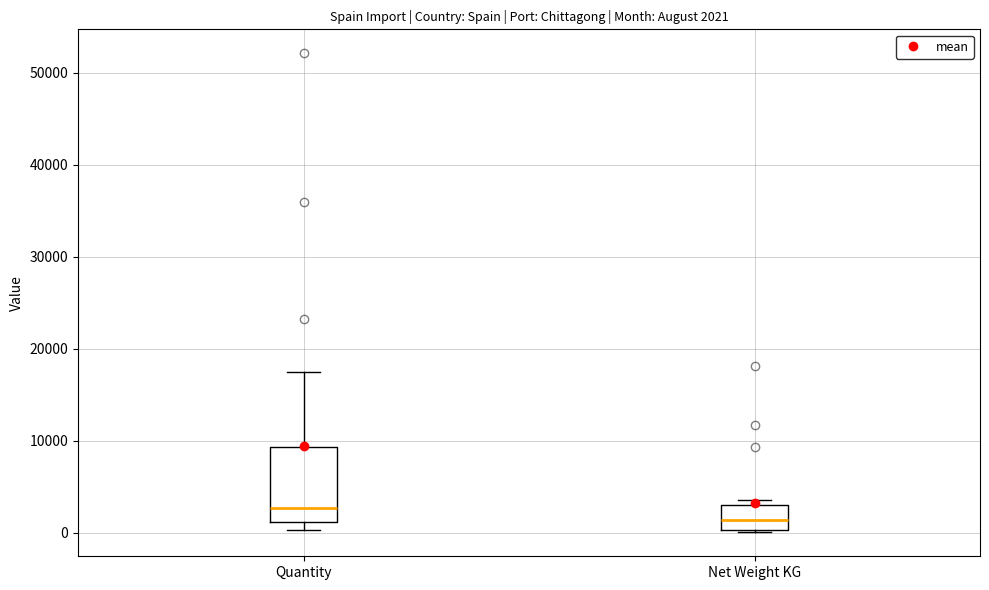

Which box's median line is the lowest?

Net Weight KG